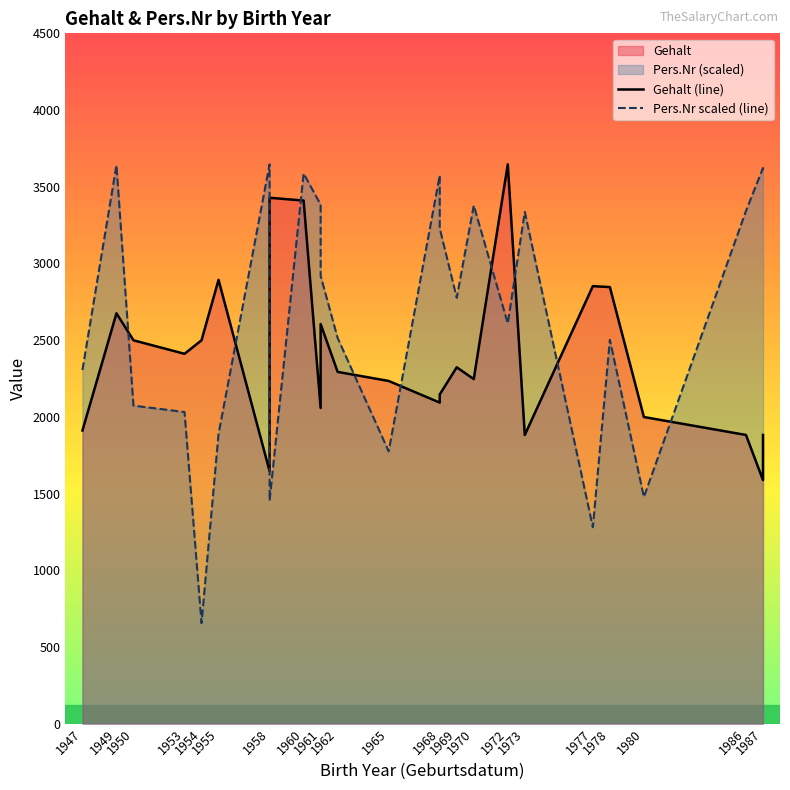

Rank the series by their average value, from lowest to highest.

Gehalt (line), Pers.Nr scaled (line)